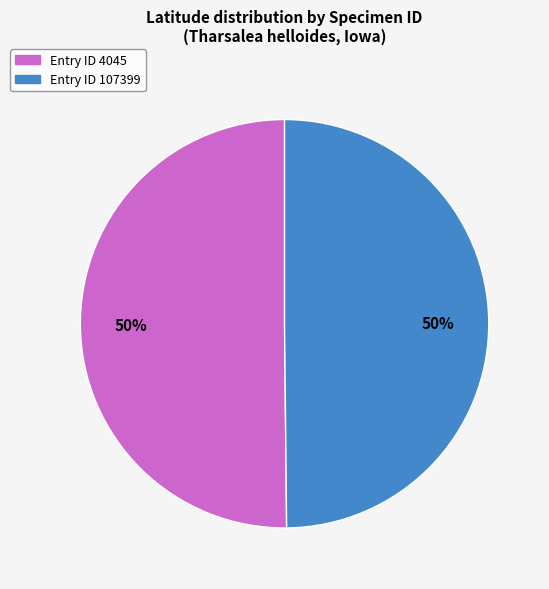

To the nearest percent, what is the average slice percentage?

50%